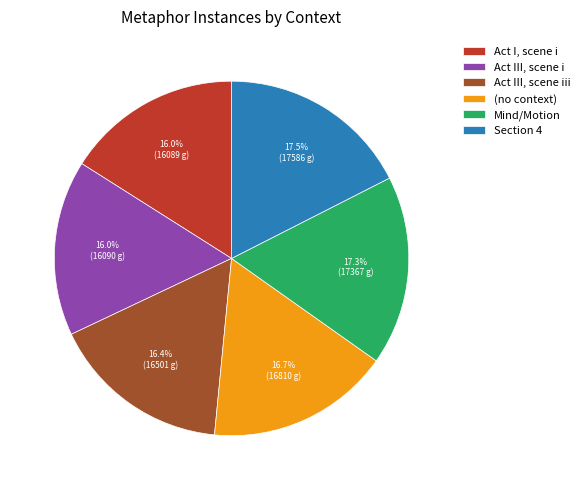

To the nearest percent, what percentage of the pie is Act I, scene i?

16%